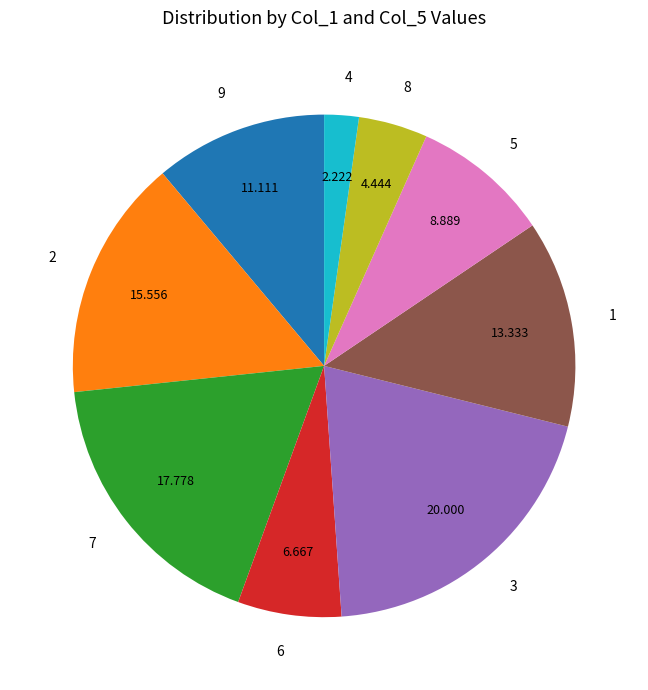

Do 7 and 9 together represent more than half of the pie?

No